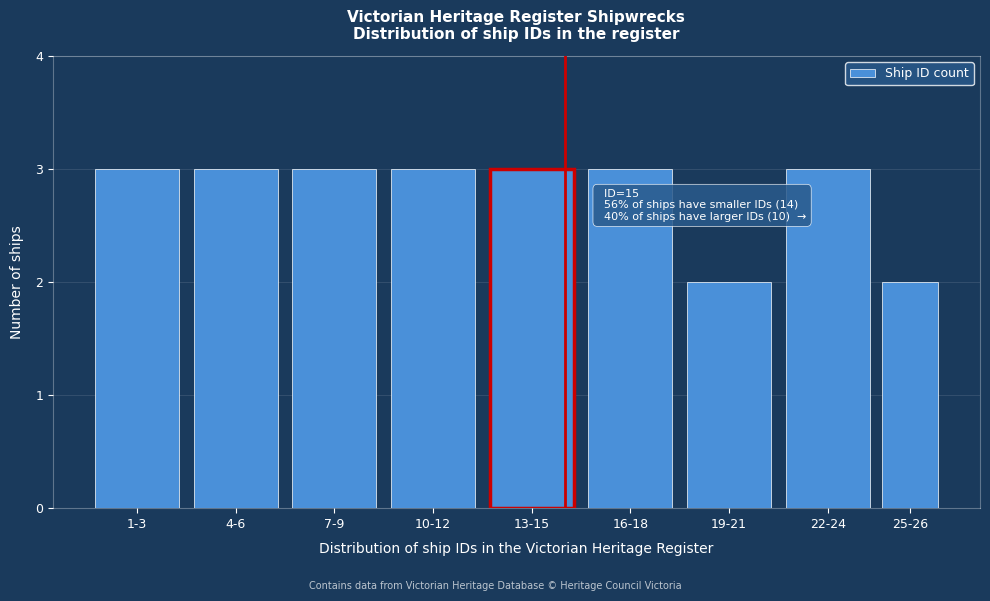

Reading left to right, transcribe all the data shown in this chart.

3	3	3	3	3	3	2	3	2